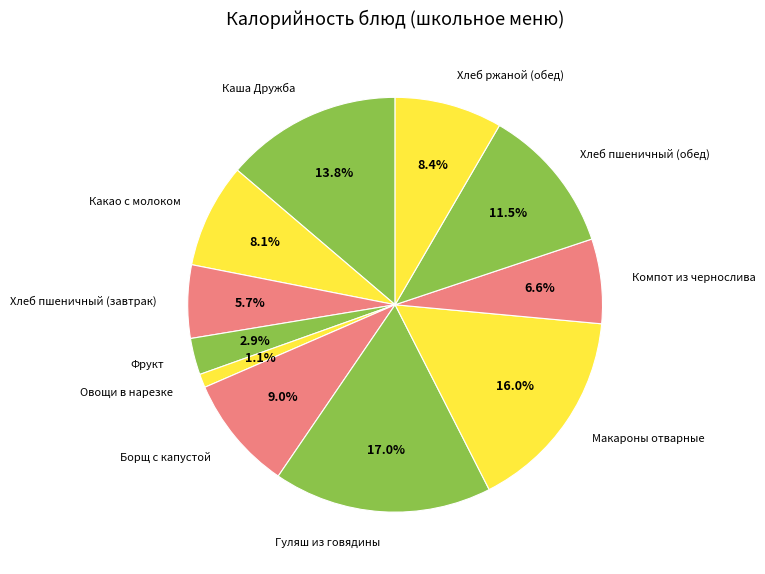

What is the ratio of the value at Хлеб ржаной (обед) to the value at Хлеб пшеничный (обед)?

0.7